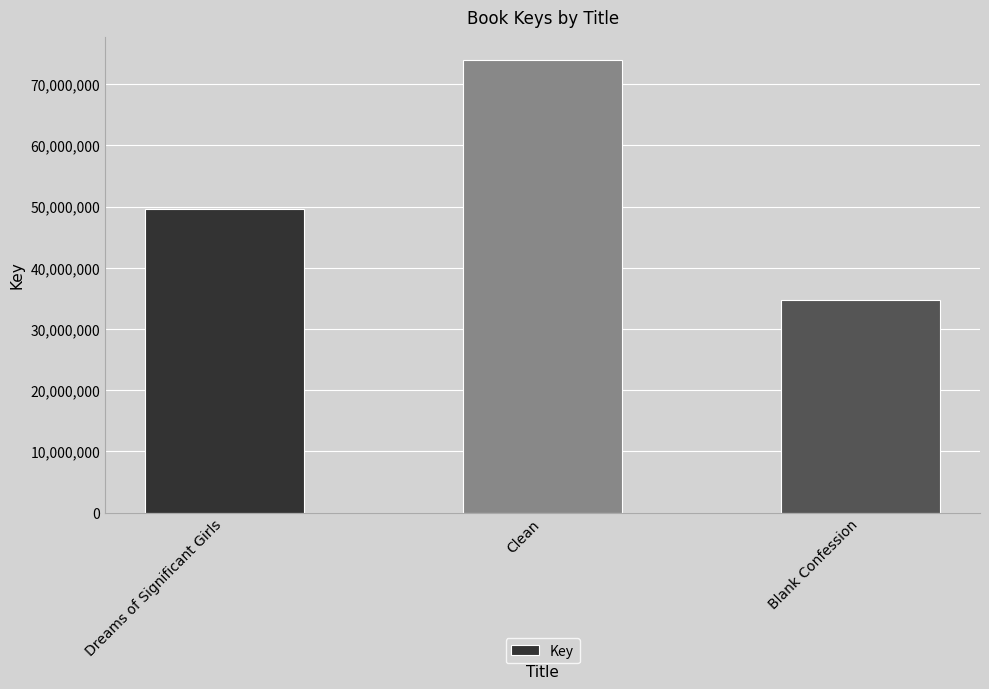

What is the minimum value shown in the chart?

34784289